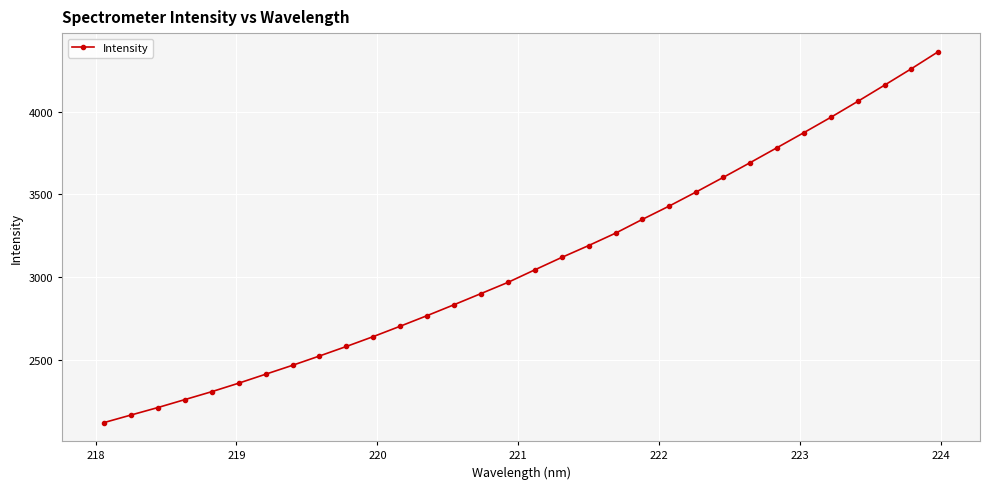

Reading left to right, transcribe all the data shown in this chart.

2120.0	2165.6	2210.9	2258.9	2306.8	2358.3	2412.4	2466.3	2522.6	2580.2	2639.9	2702.7	2766.7	2832.7	2899.9	2967.6	3043.4	3118.4	3190.3	3265.1	3348.7	3429.5	3514.6	3602.0	3691.0	3781.6	3872.6	3965.1	4061.2	4159.6	4259.1	4362.2